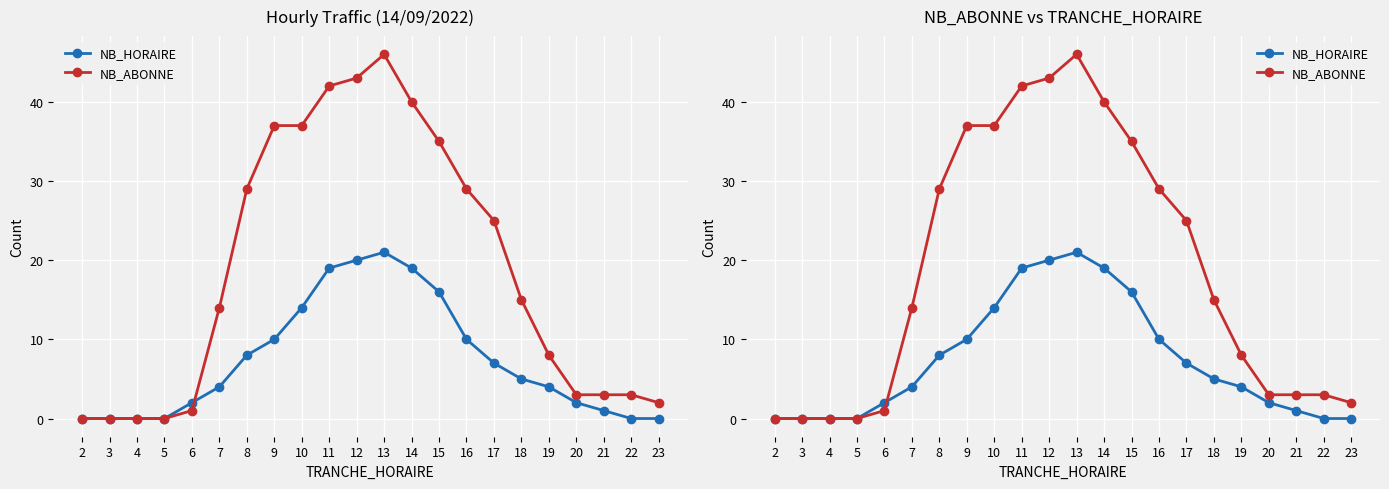

How many times do NB_ABONNE and NB_HORAIRE cross each other?

1